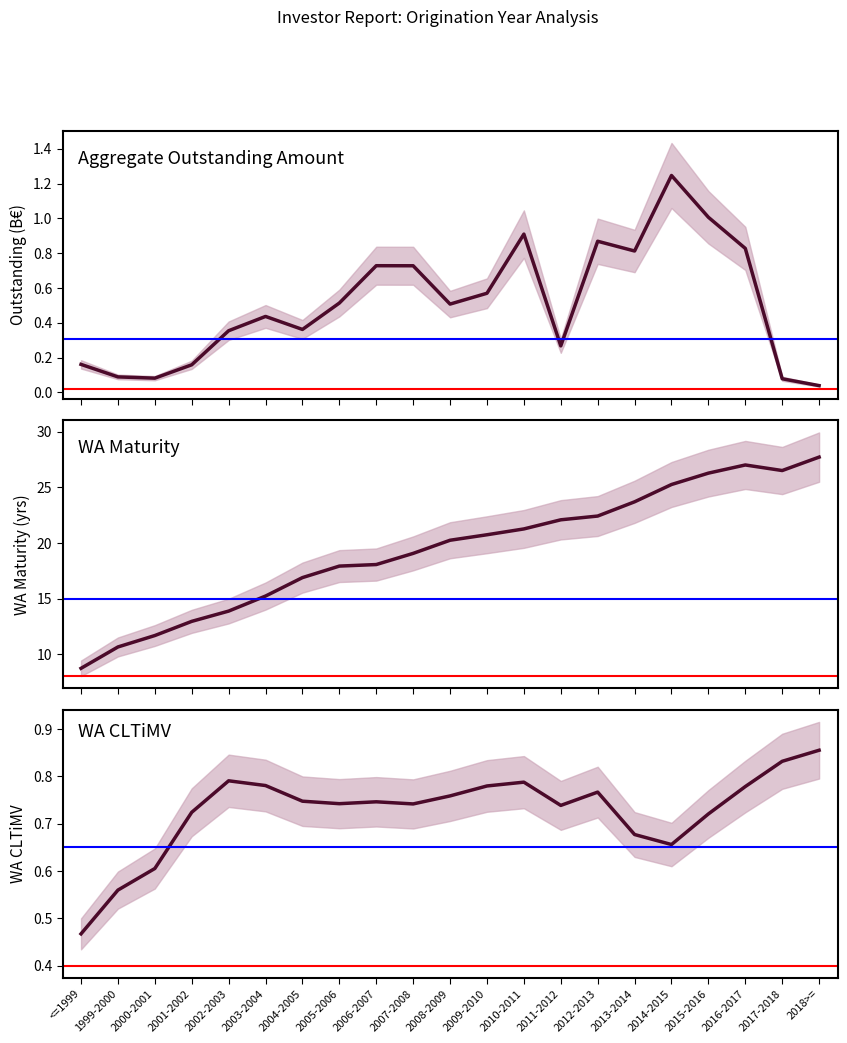

What is the value of the WA CLTiMV point at the 8th from the left?

0.7